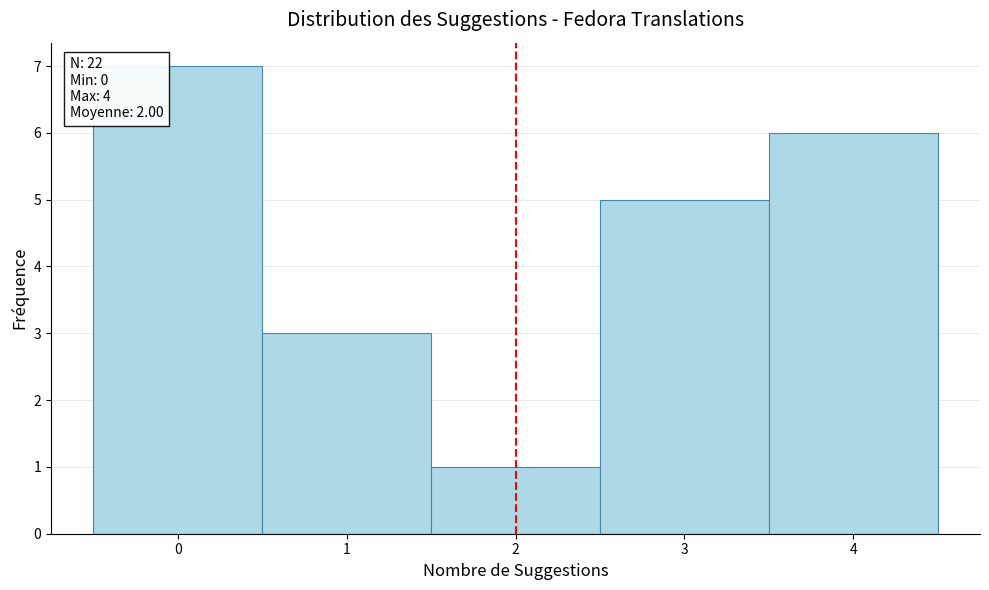

Which range on the x-axis has the tallest bar?

-0.5 to 0.5